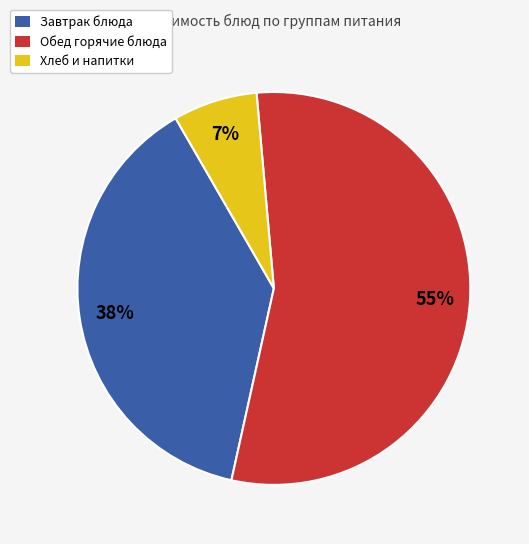

To the nearest percent, what is the difference between the largest and smallest slice percentages?

48%